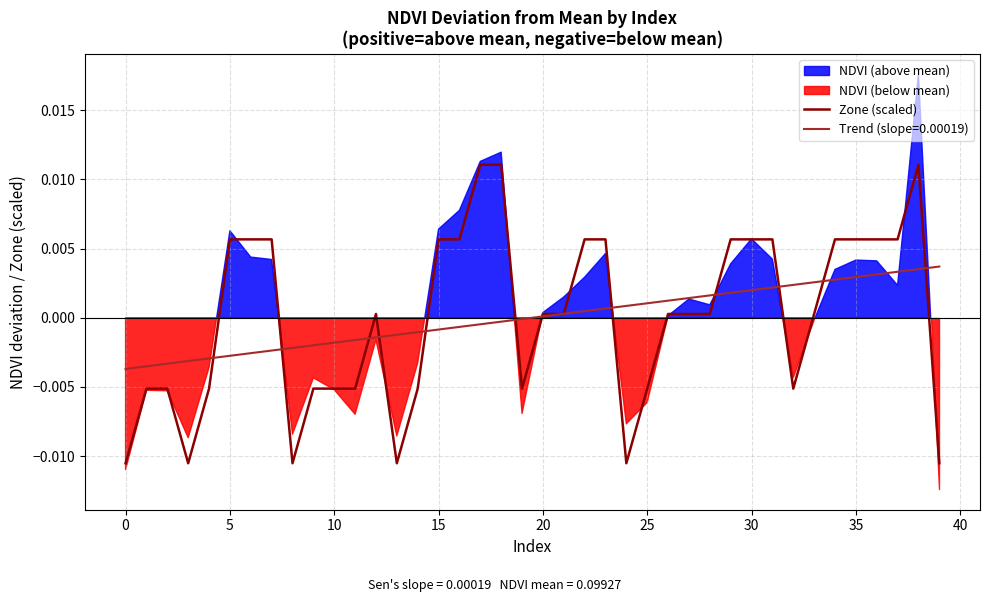

Where is the data nearest to the value 0?

12